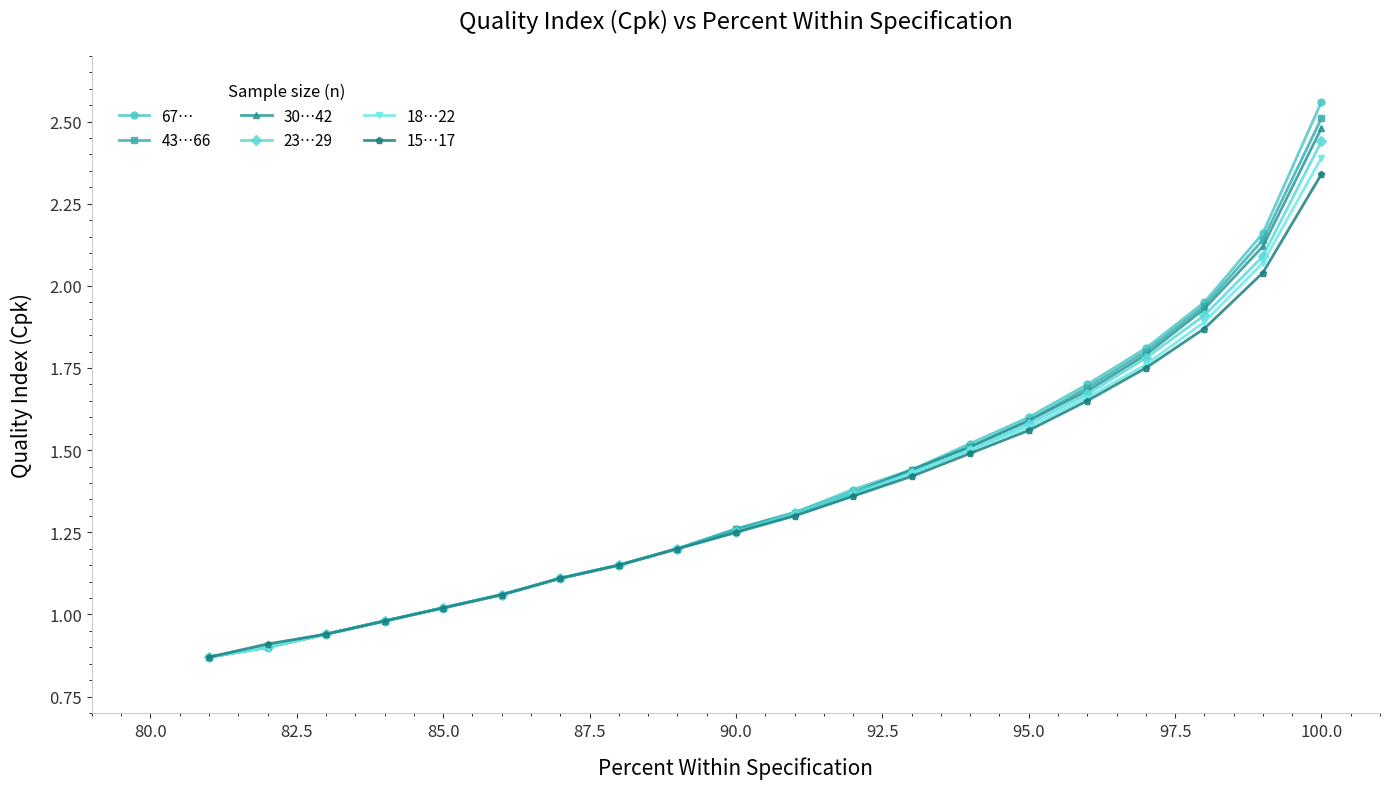

Which series has the largest range (max minus min)?

67…